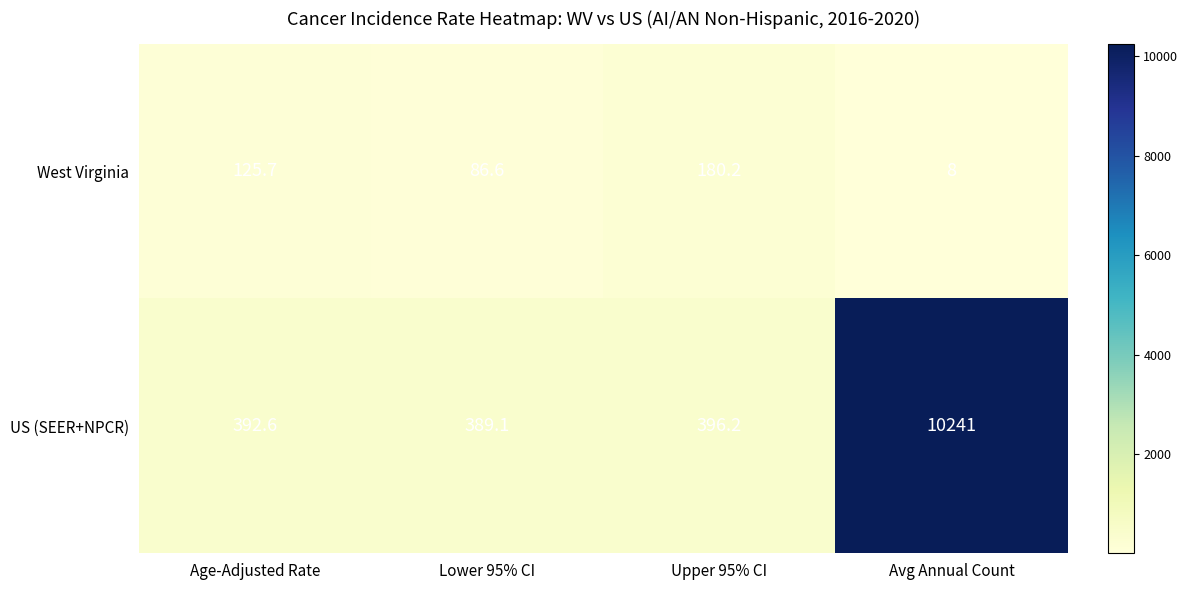

True or false: West Virginia has a value of 180.2 at Upper 95% CI.

True